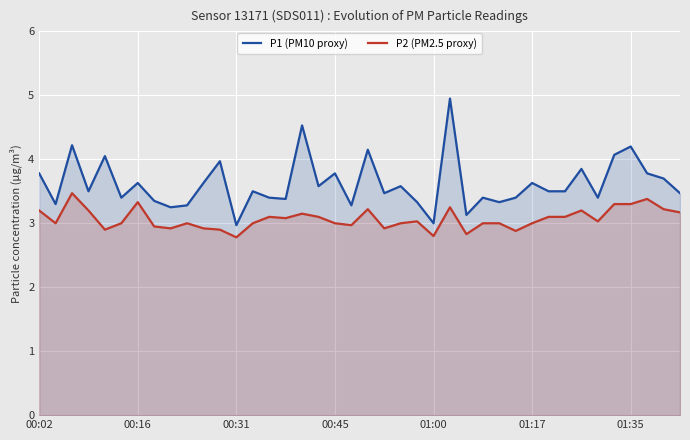

What is the maximum value for P1 (PM10 proxy)?

5.0